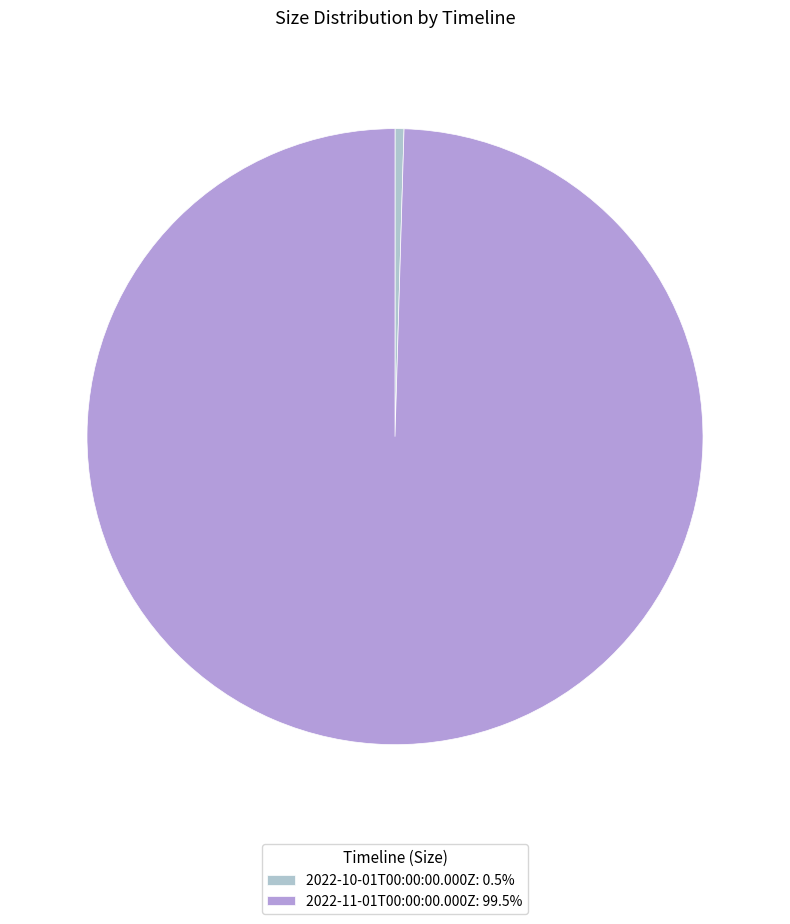

Combined, do 2022-11-01T00:00:00.000Z: 99.5% and 2022-10-01T00:00:00.000Z: 0.5% account for over 50%?

Yes